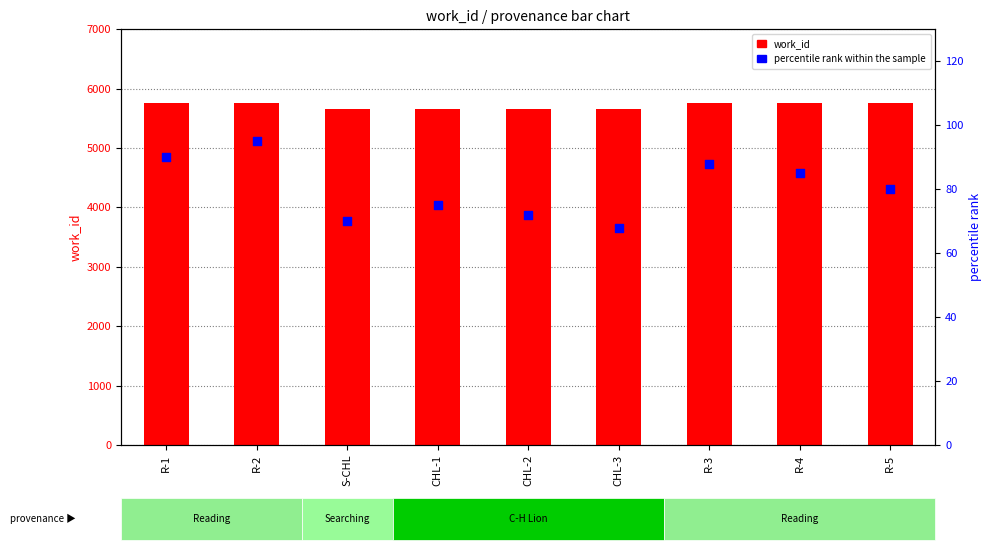

Which series contains the highest Y value?

work_id